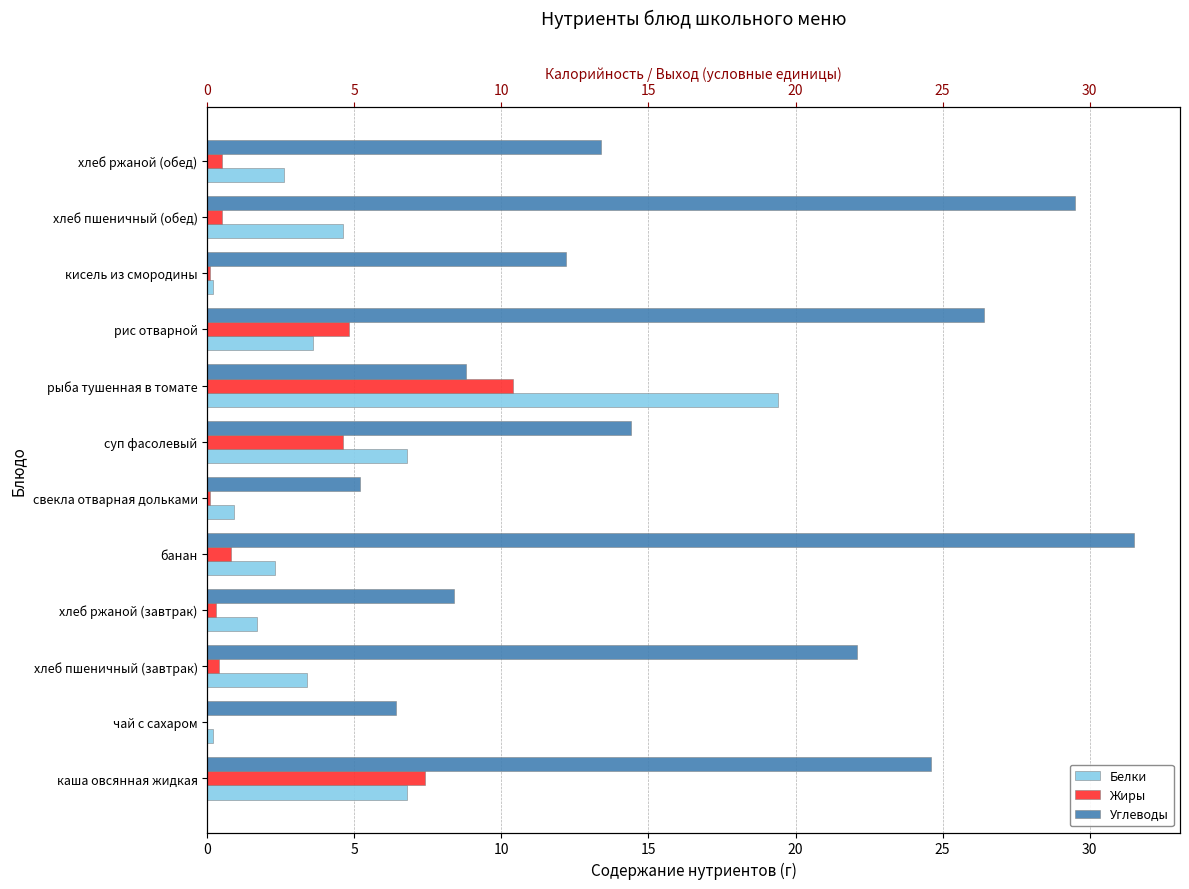

What are all the series names shown in the legend?

Белки, Жиры, Углеводы